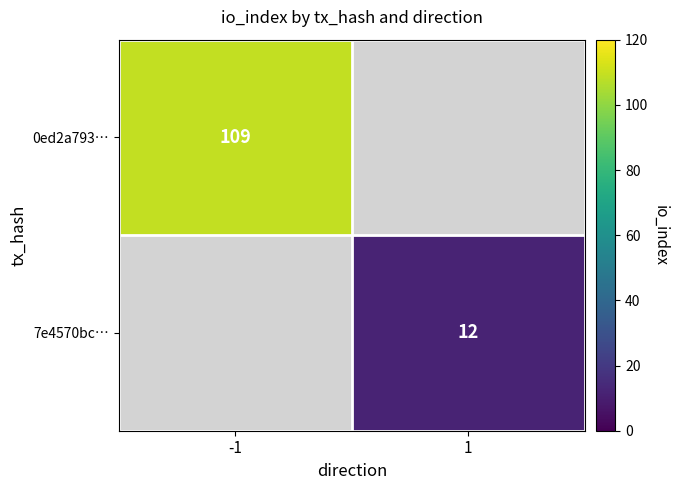

Is the value of 0ed2a793… at -1 greater than the value of 7e4570bc… at 1?

Yes